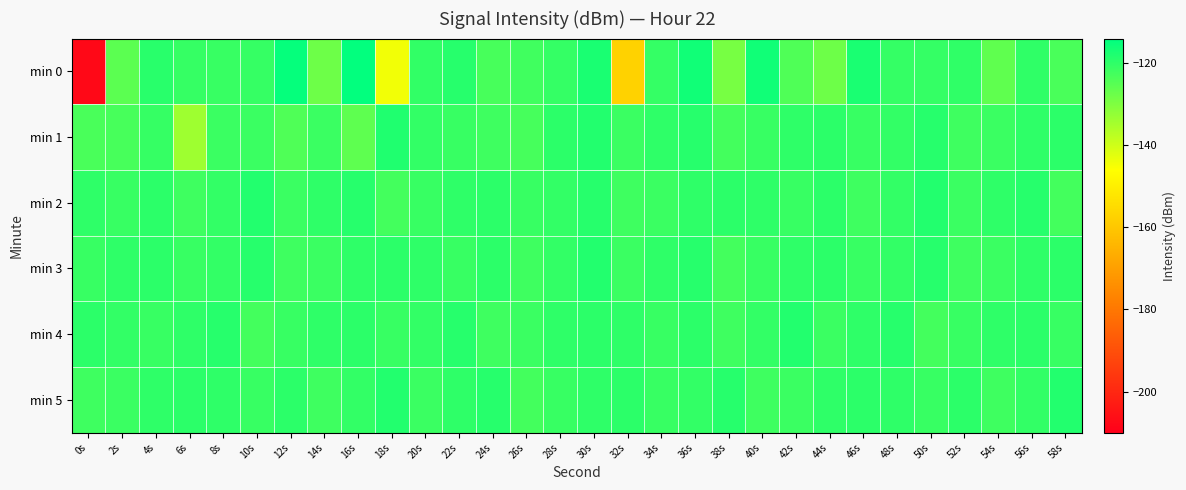

At which category does the chart reach its minimum across all series?

0s